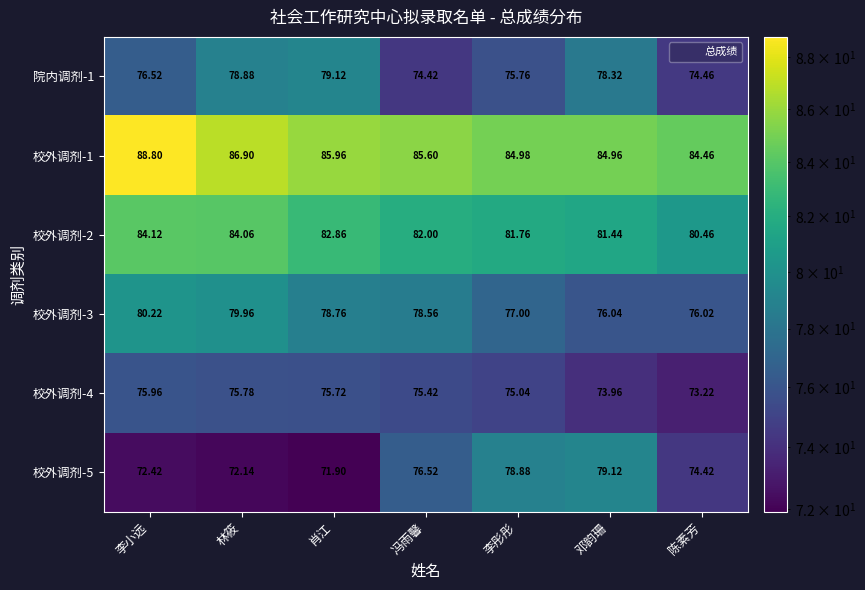

Rank the categories by 校外调剂-1 value from highest to lowest.

李小远, 林筱, 肖江, 冯雨馨, 李彤彤, 邓韵珊, 陈素芳